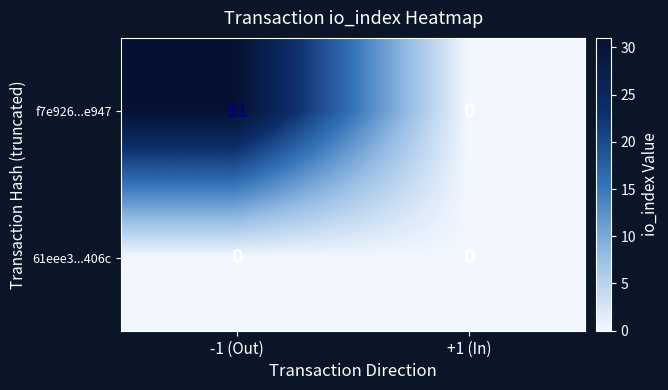

How many data points does each series have?

2